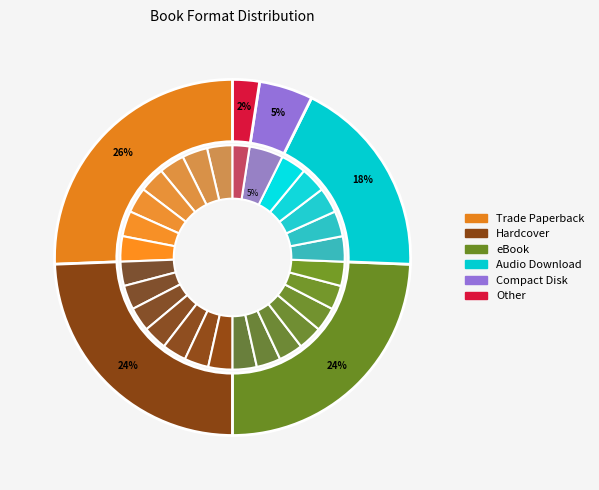

What is the ratio of the value at Trade Paperback to the value at Other?

10.5